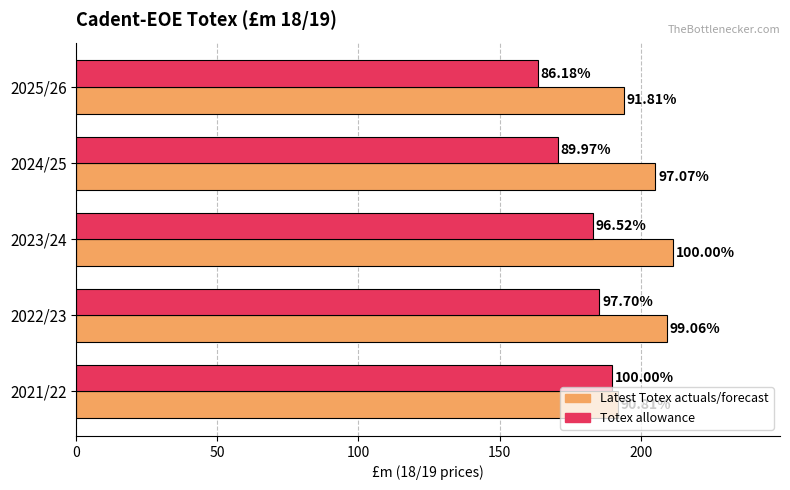

Rank the series by their average value, from highest to lowest.

Latest Totex actuals/forecast, Totex allowance